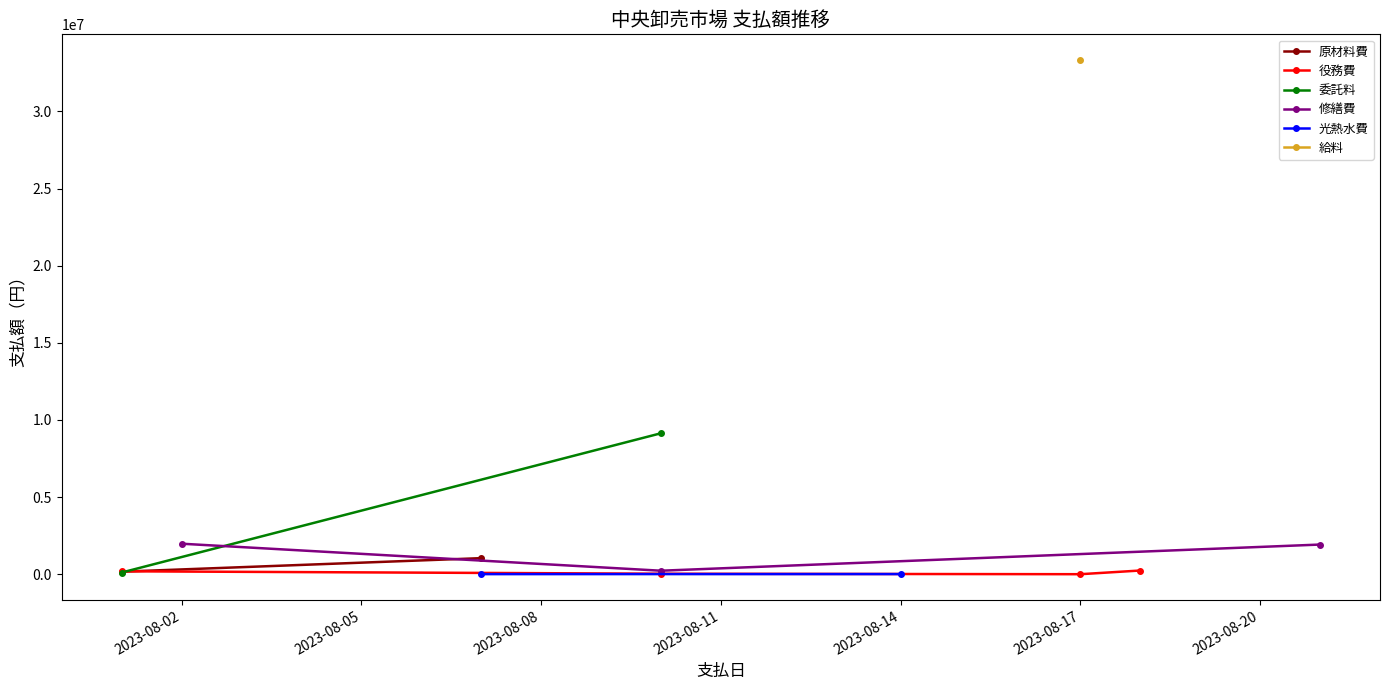

True or false: 役務費 has more than 1 interior local peaks.

False